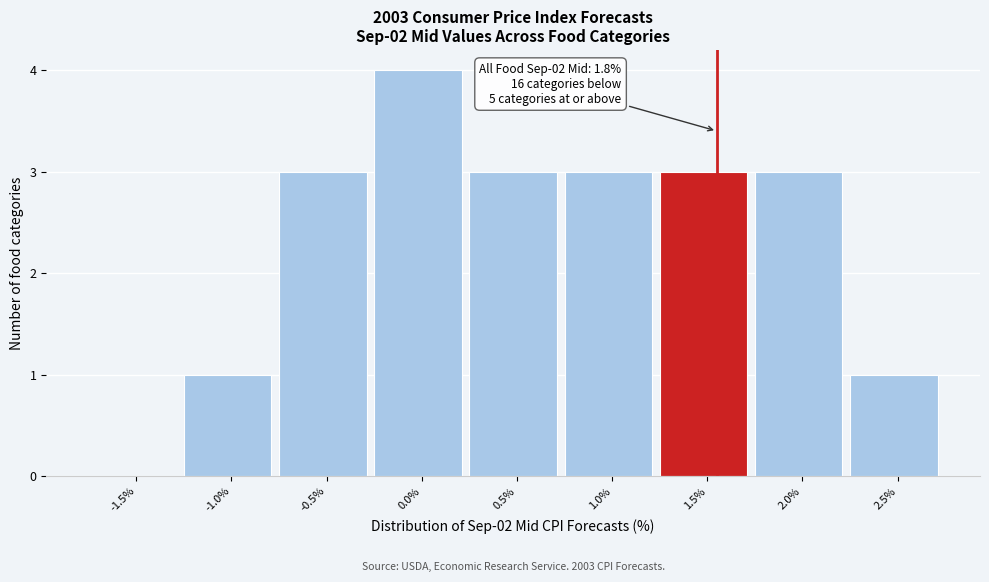

Reading left to right, extract all data points from this chart.

-1.5%=0	-1.0%=1	-0.5%=3	0.0%=4	0.5%=3	1.0%=3	1.5%=3	2.0%=3	2.5%=1